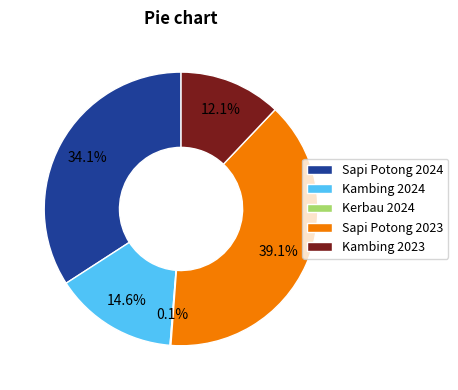

To the nearest percent, what is the average slice percentage?

20%